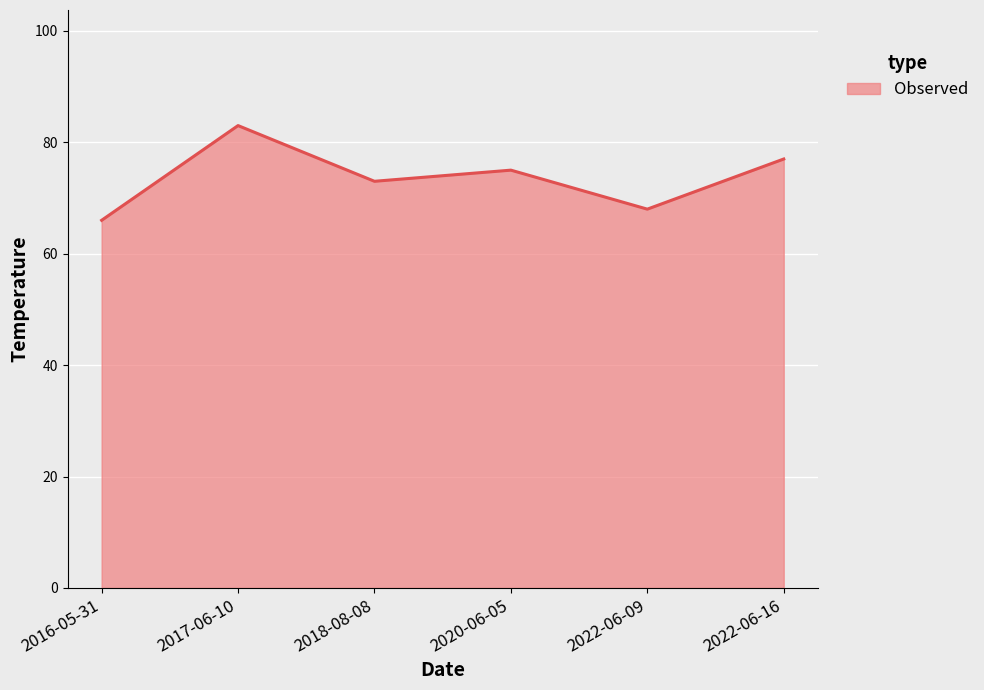

What is the smallest value displayed?

66